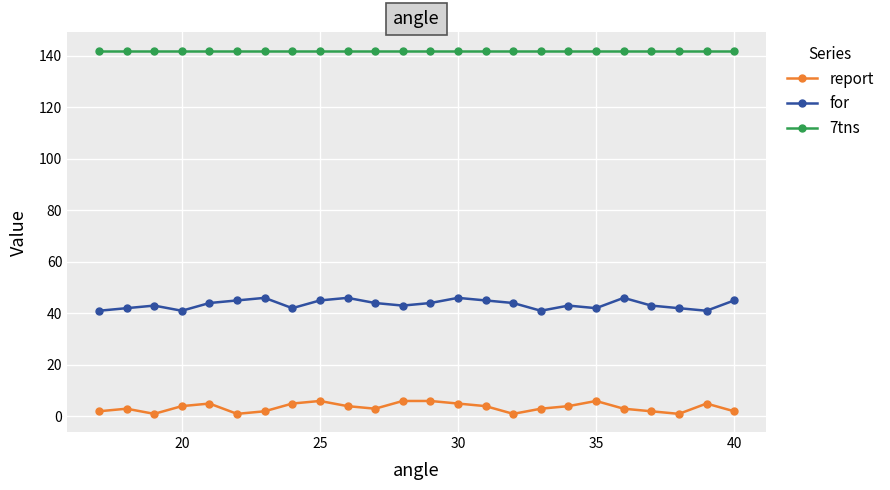

What is the greatest value displayed?

142.0